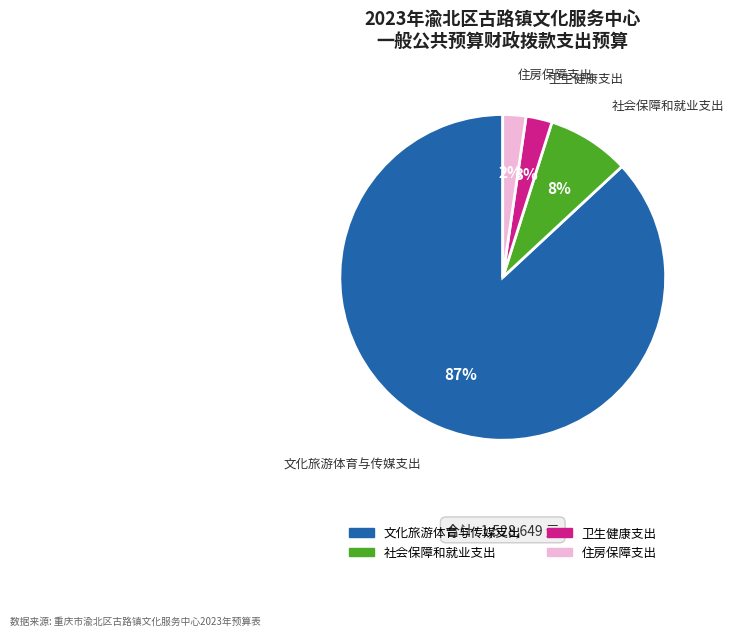

Combined, do 社会保障和就业支出 and 卫生健康支出 account for over 50%?

No